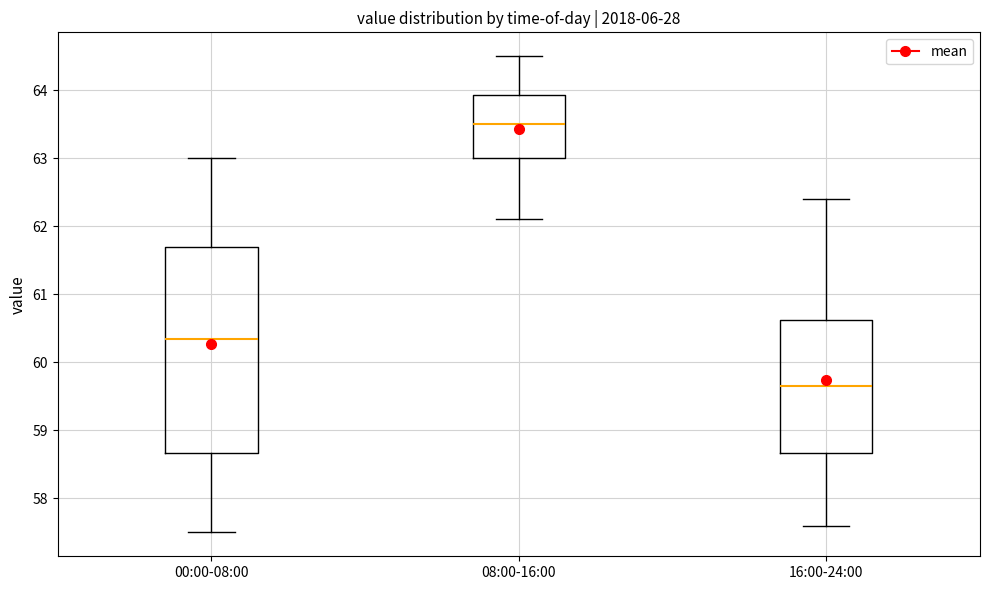

Reading left to right, read every box against the y-axis: the position of its median line, the range the box covers, and the ends of its whiskers. The values are not printed on the chart, so give them approximately, as read against the axis.

00:00-08:00: median 60.4, box 58.7 to 61.7, whiskers 57.5 to 63.0
08:00-16:00: median 63.5, box 63.0 to 63.9, whiskers 62.1 to 64.5
16:00-24:00: median 59.7, box 58.7 to 60.6, whiskers 57.6 to 62.4